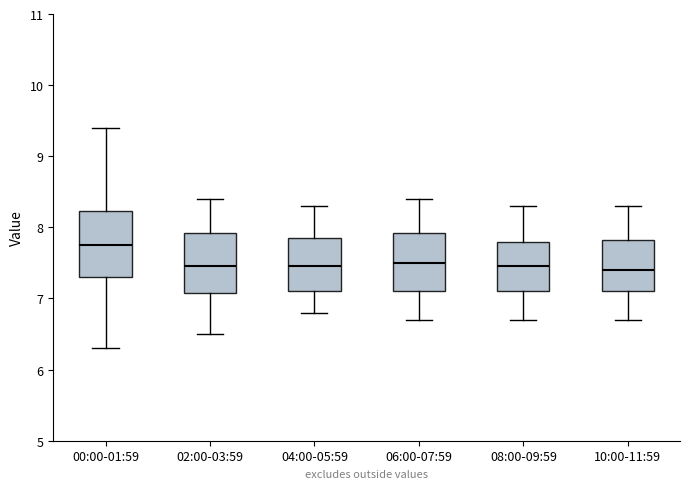

Where does the lower whisker of the box for 10:00-11:59 end on the y-axis? The values are not printed on the chart, so give them approximately, as read against the axis.

6.7